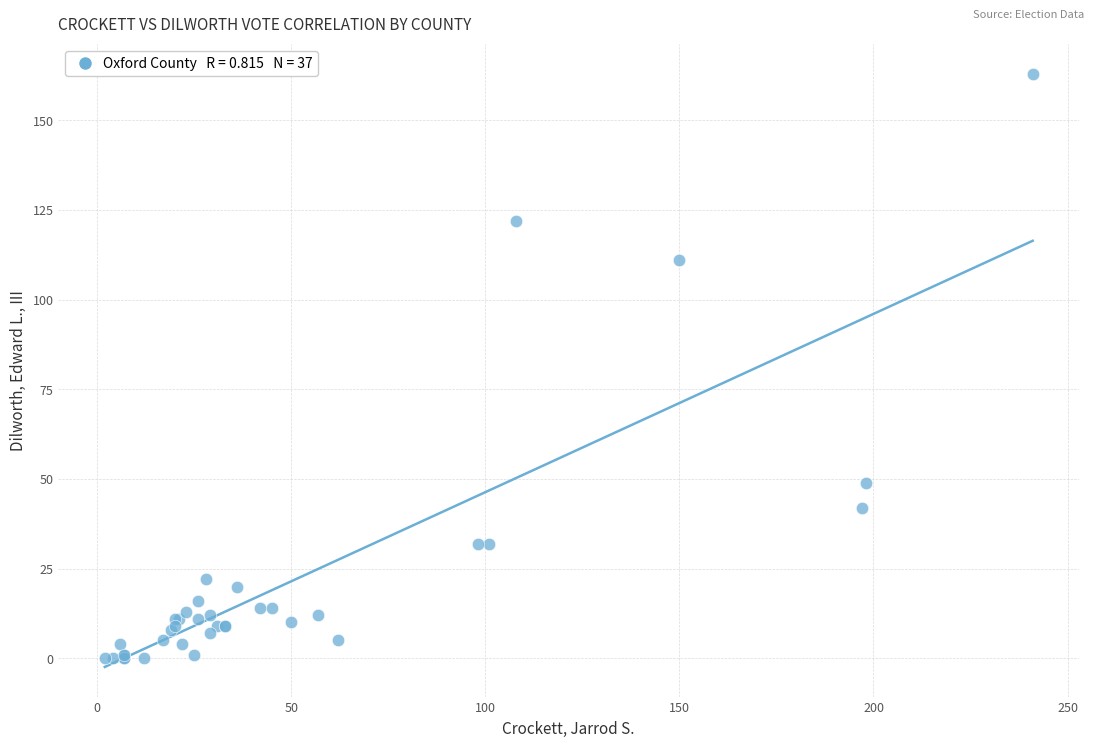

What Y value in the scatter plot is closest to 81?

111